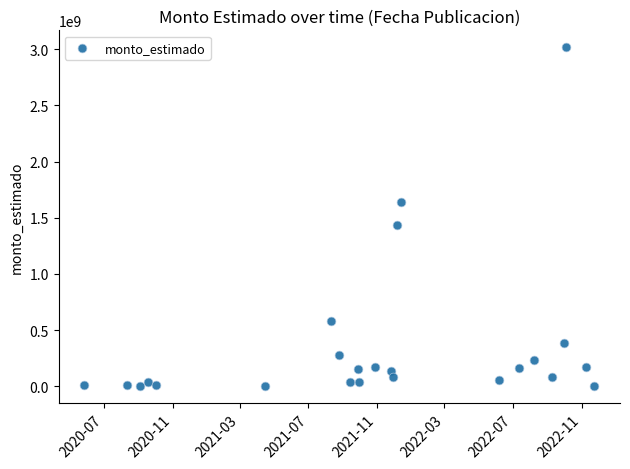

What Y value in the scatter plot is closest to 1509107309?

1436445028